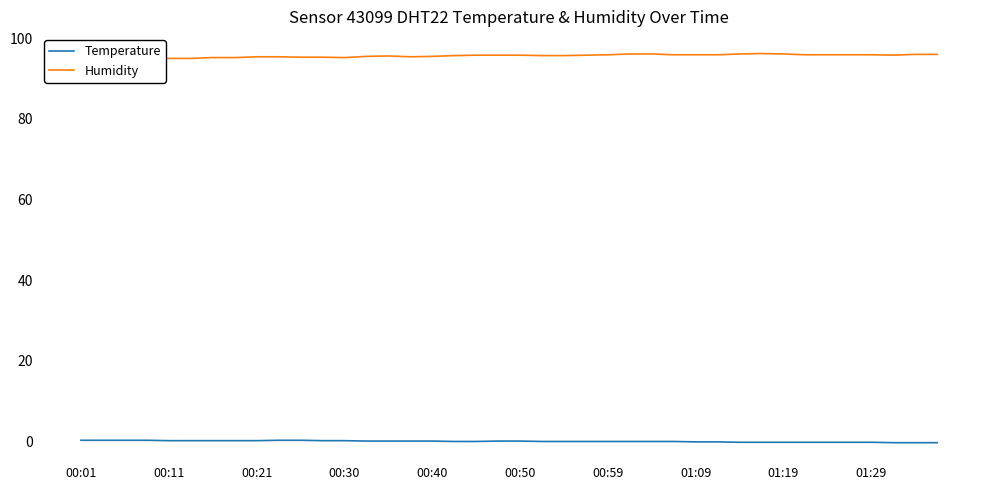

True or false: Humidity and Temperature intersect in this chart.

False